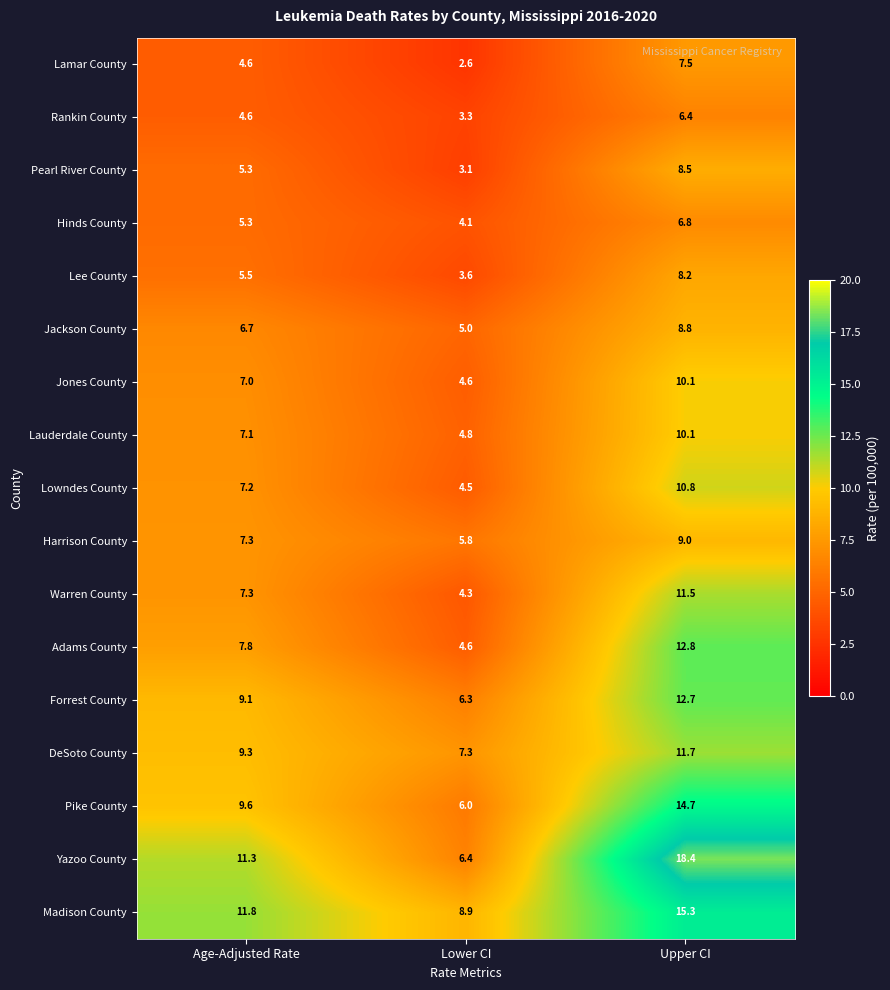

What is the spread (max minus min) of values at Age-Adjusted Rate?

7.2